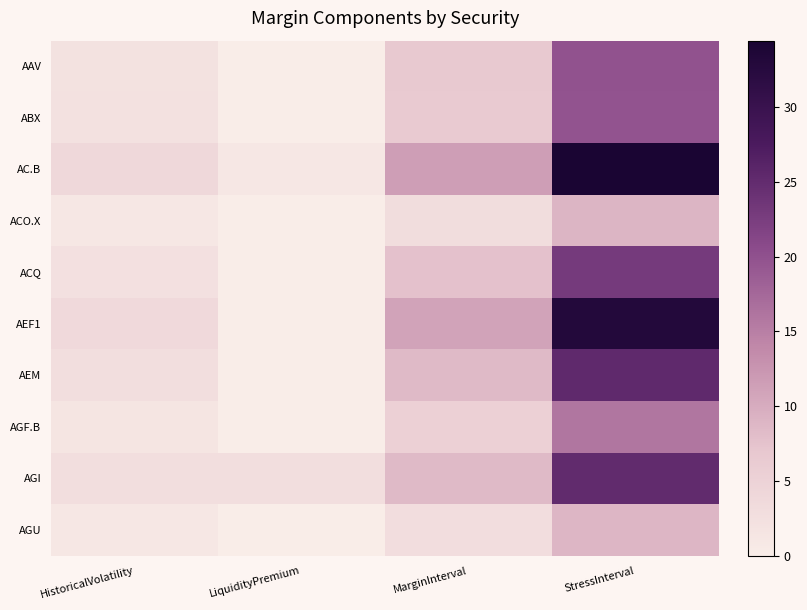

Reading left to right, list all the values displayed in this chart.

AAV: HistoricalVolatility=2.1	LiquidityPremium=0.0	MarginInterval=6.6	StressInterval=19.9
ABX: HistoricalVolatility=2.2	LiquidityPremium=0.0	MarginInterval=6.5	StressInterval=19.6
AC.B: HistoricalVolatility=3.8	LiquidityPremium=0.9	MarginInterval=11.5	StressInterval=34.4
ACO.X: HistoricalVolatility=1.0	LiquidityPremium=0.0	MarginInterval=3.0	StressInterval=9.0
ACQ: HistoricalVolatility=2.4	LiquidityPremium=0.0	MarginInterval=7.7	StressInterval=23.0
AEF1: HistoricalVolatility=3.7	LiquidityPremium=0.0	MarginInterval=11.0	StressInterval=33.1
AEM: HistoricalVolatility=2.8	LiquidityPremium=0.0	MarginInterval=8.4	StressInterval=25.3
AGF.B: HistoricalVolatility=1.5	LiquidityPremium=0.0	MarginInterval=5.3	StressInterval=15.9
AGI: HistoricalVolatility=2.8	LiquidityPremium=2.7	MarginInterval=8.4	StressInterval=25.1
AGU: HistoricalVolatility=1.0	LiquidityPremium=0.0	MarginInterval=2.9	StressInterval=8.8